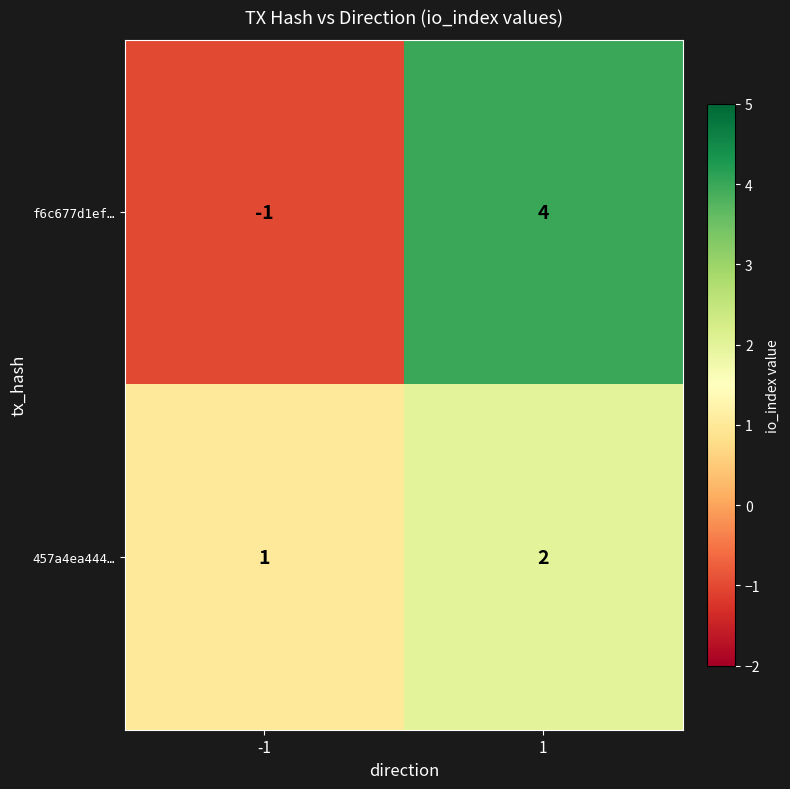

At how many categories does at least one series exceed 3?

1